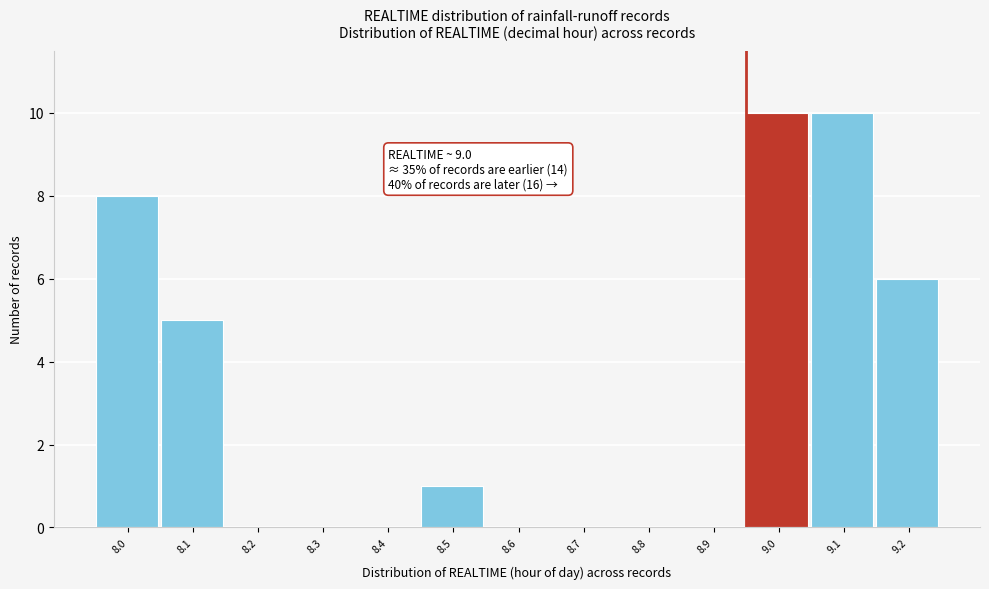

Reading left to right, extract all data points from this chart.

8.0=8	8.1=5	8.2=0	8.3=0	8.4=0	8.5=1	8.6=0	8.7=0	8.8=0	8.9=0	9.0=10	9.1=10	9.2=6